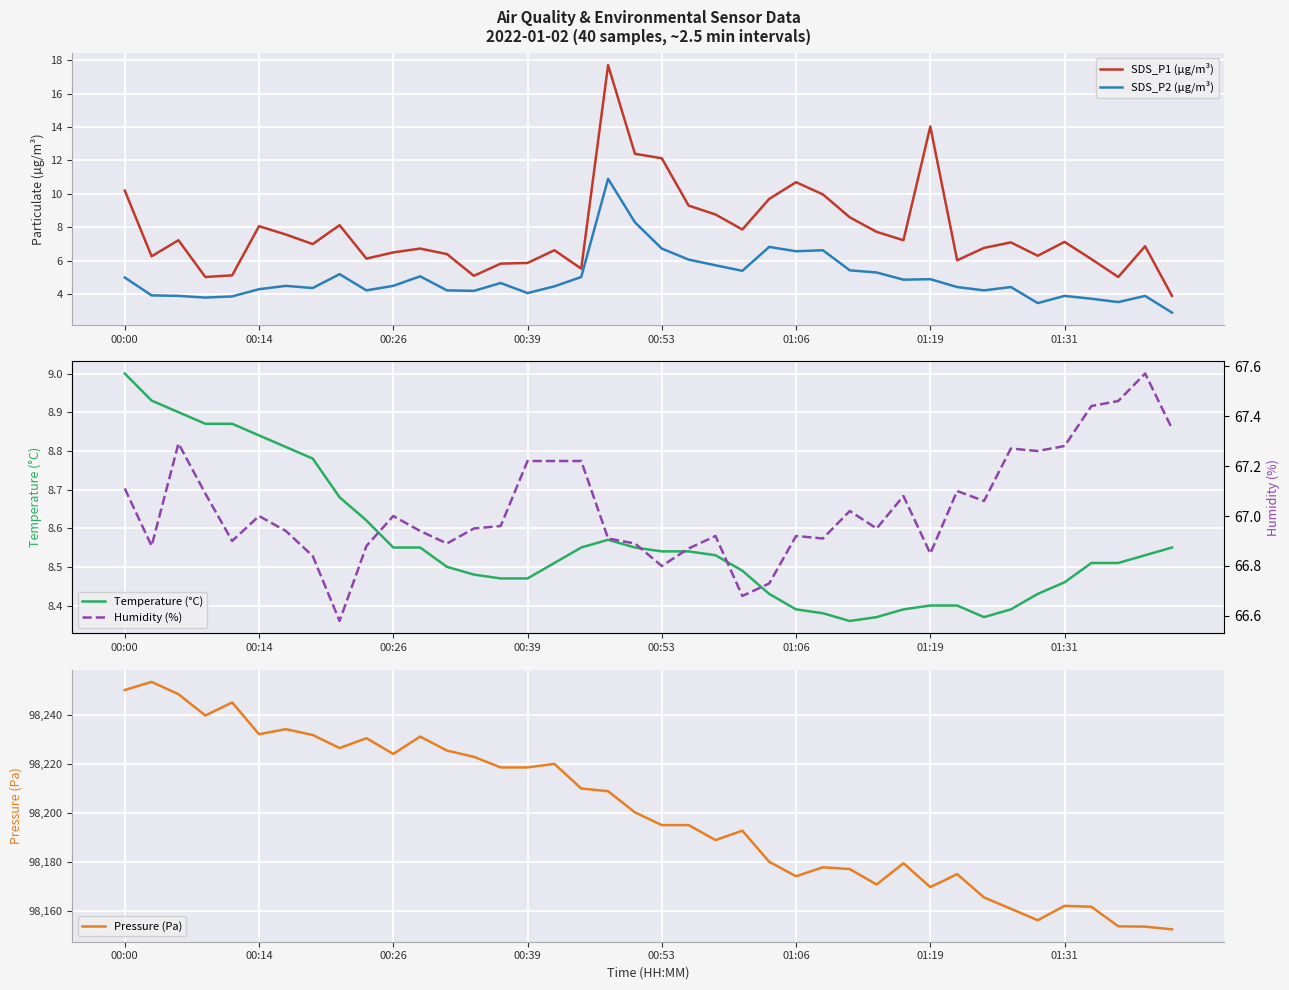

What position from the left is 8?

9